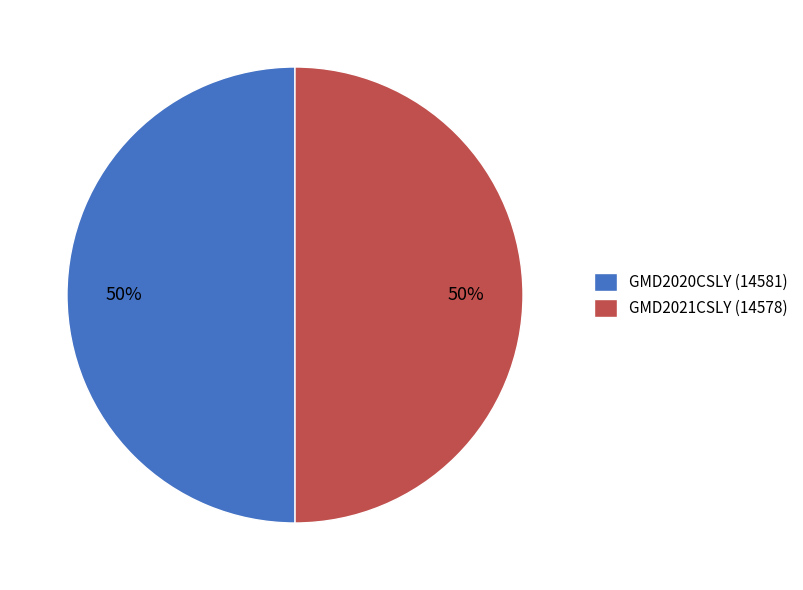

Do GMD2021CSLY (14578) and GMD2020CSLY (14581) together represent more than half of the pie?

Yes